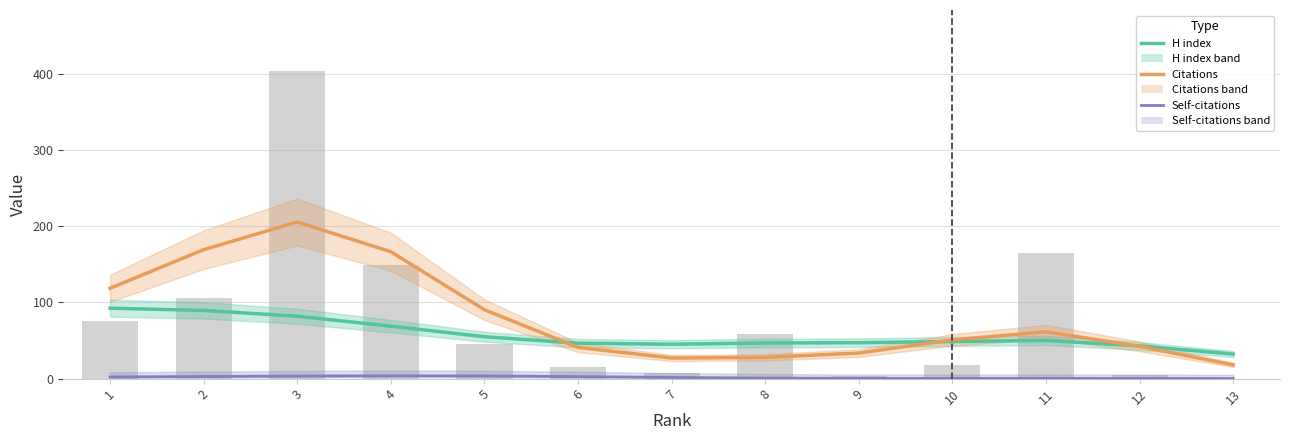

Which series has the largest total across all categories?

Citations